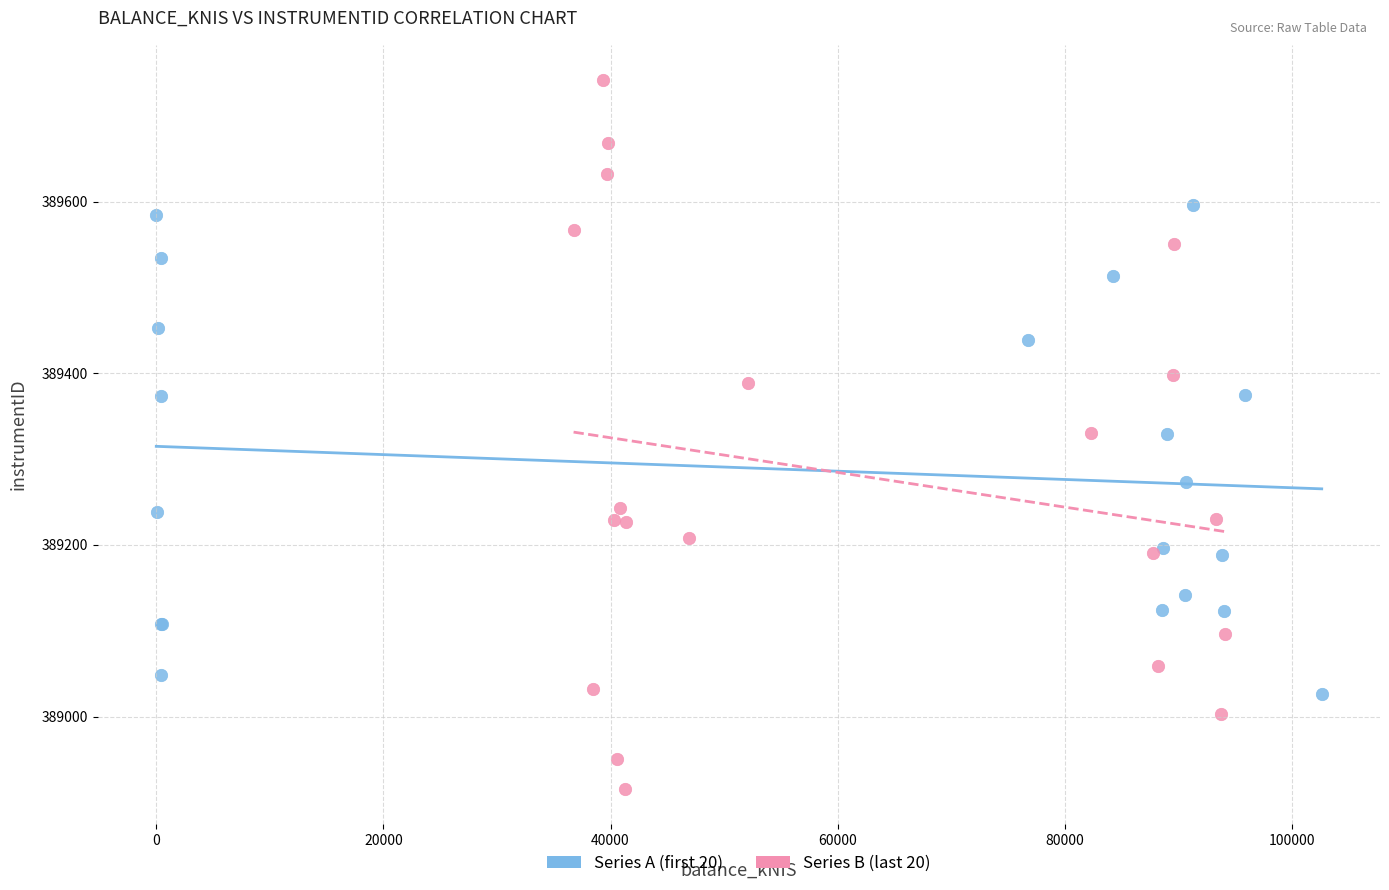

What are all the series names shown in the legend?

Series A (first 20), Series B (last 20)